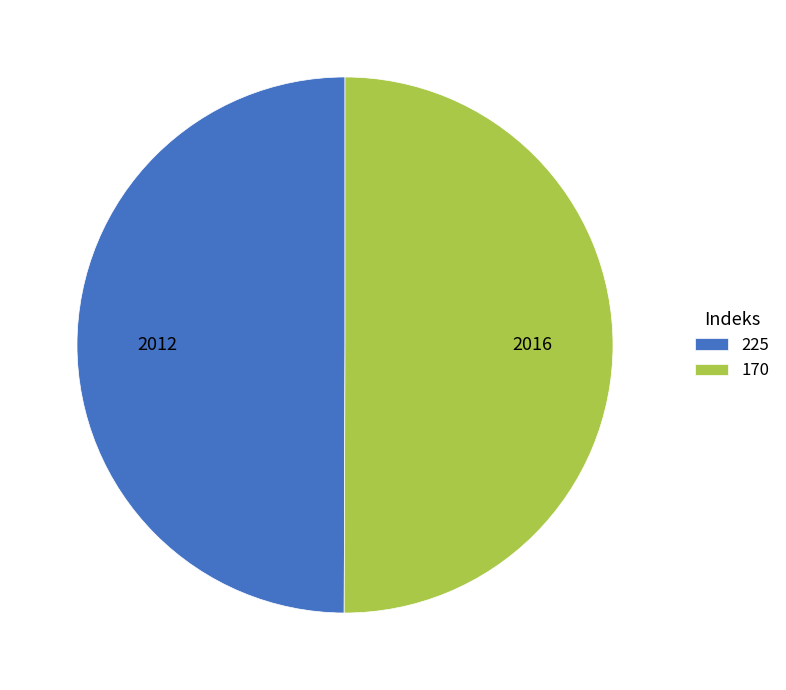

How many slices are in this pie chart?

2